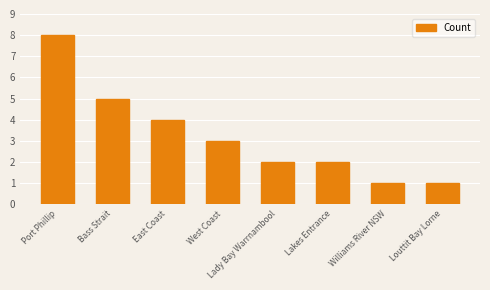

True or false: the data shows 4 at Port Phillip.

False